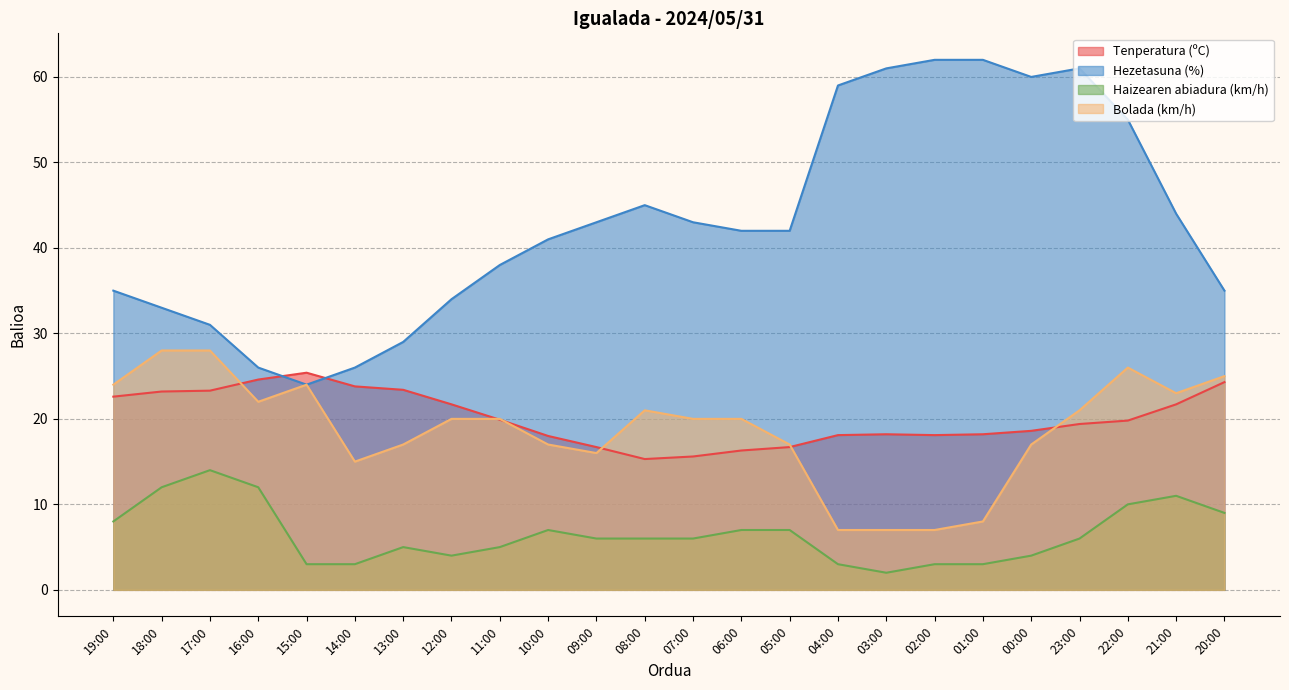

Count the number of data series in this chart.

4